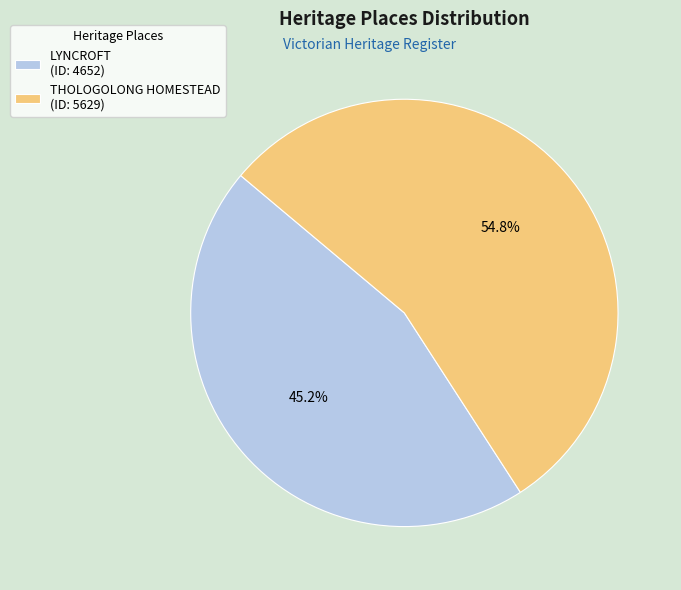

What percentage is the THOLOGOLONG HOMESTEAD slice, to the nearest percent?

55%